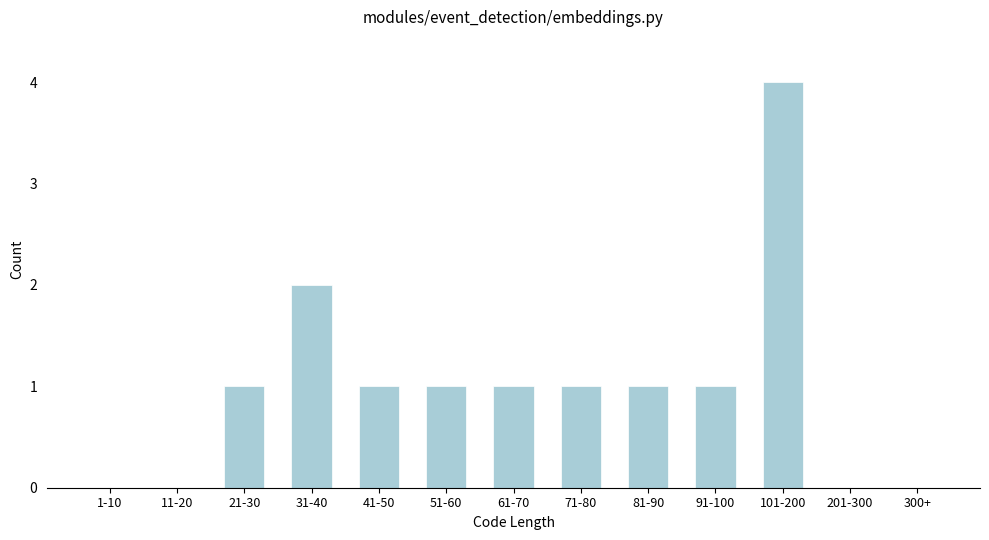

Reading right to left, what are all the values shown in this chart?

300+=0	201-300=0	101-200=4	91-100=1	81-90=1	71-80=1	61-70=1	51-60=1	41-50=1	31-40=2	21-30=1	11-20=0	1-10=0